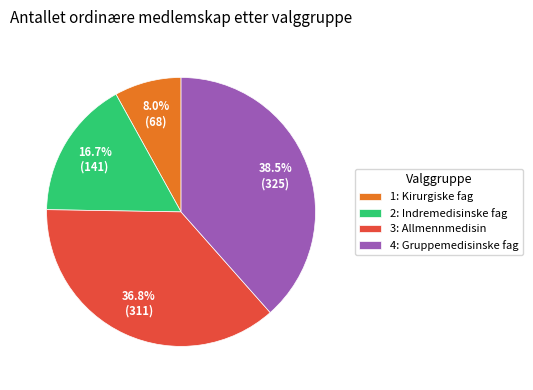

Is there any slice that represents more than half of the pie?

No